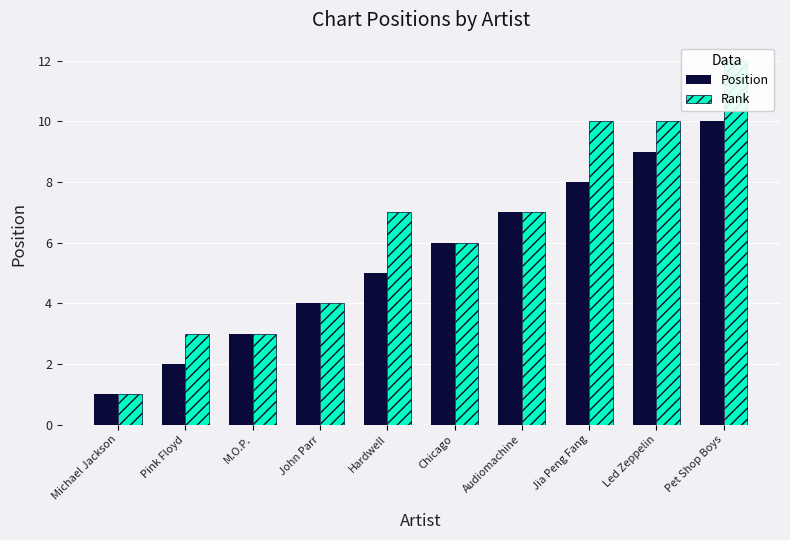

How many groups of bars are there?

10